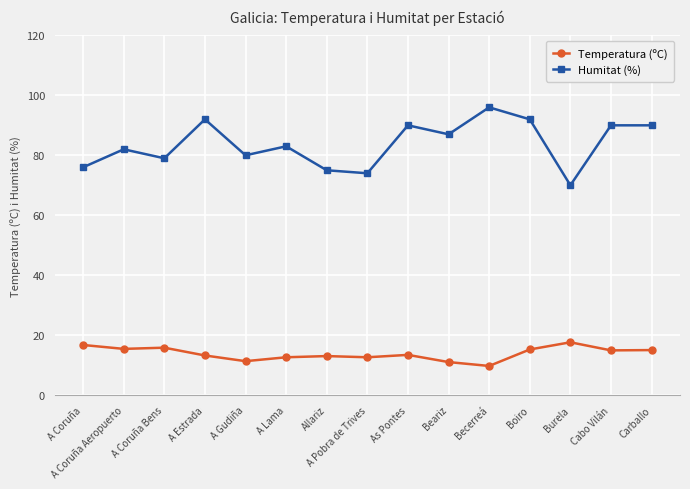

Between A Gudiña and As Pontes, which series saw the biggest shift?

Humitat (%)